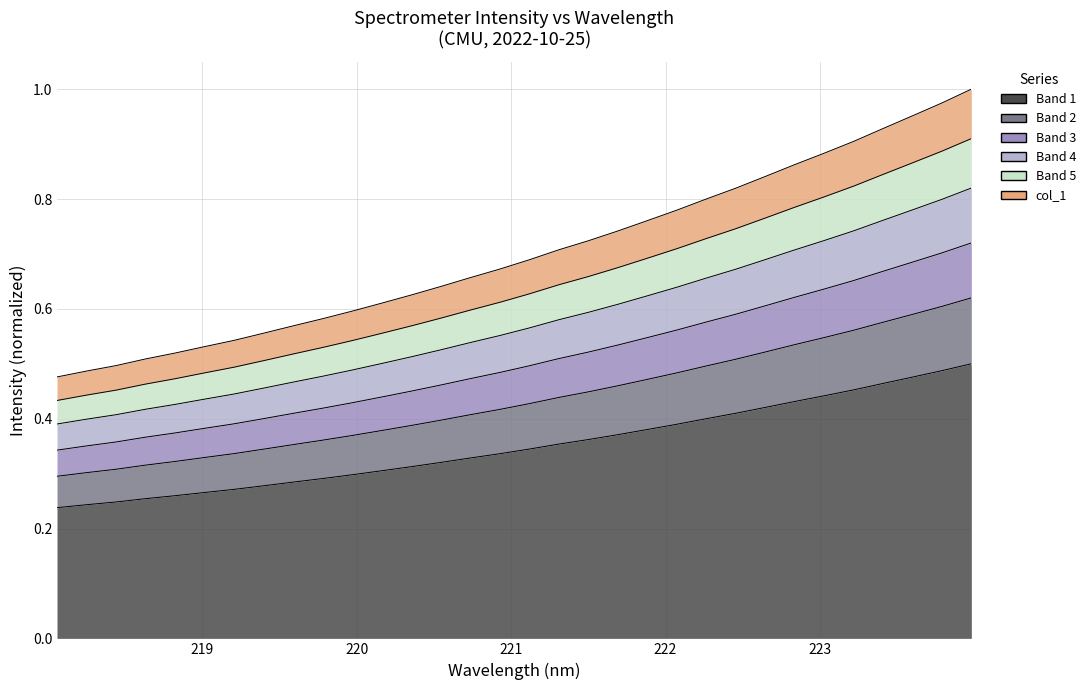

True or false: y and x intersect in this chart.

False